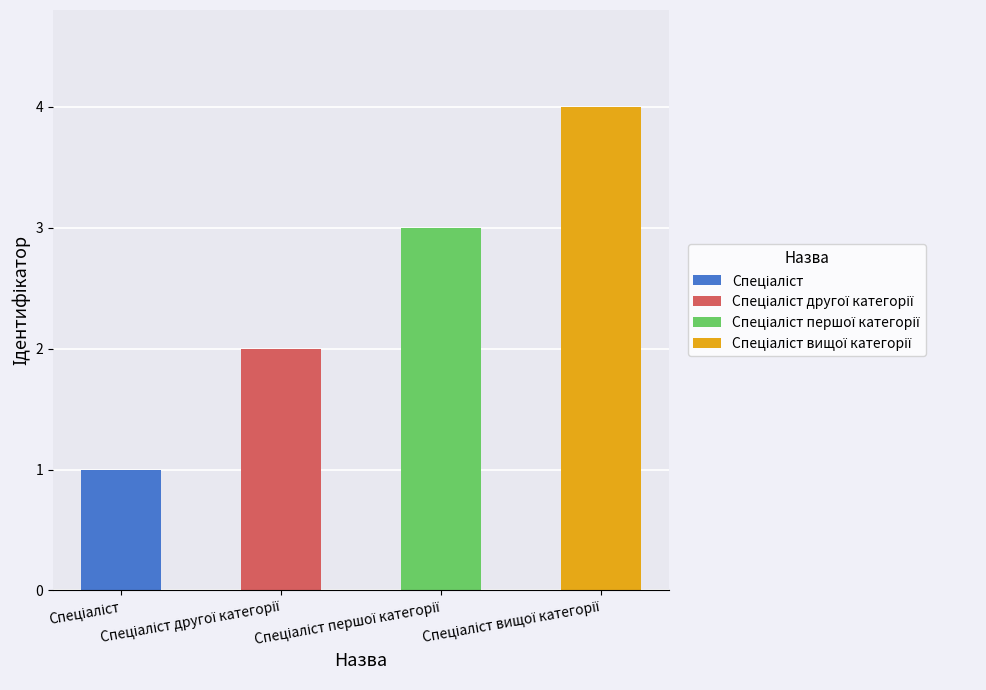

Reading right to left, list all the values displayed in this chart.

4	3	2	1